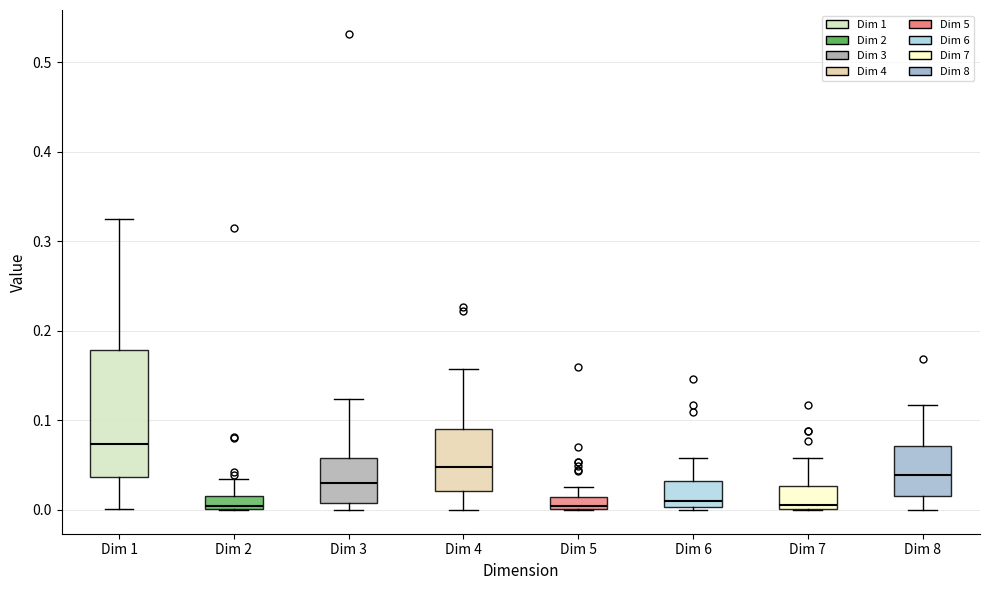

Where is the lower edge of the box for Dim 3 on the y-axis? The values are not printed on the chart, so give them approximately, as read against the axis.

0.01